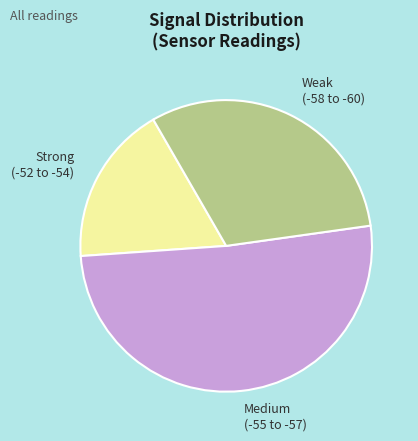

Approximately how many times larger is the value at Medium (-55 to -57) compared to Weak (-58 to -60)?

1.6